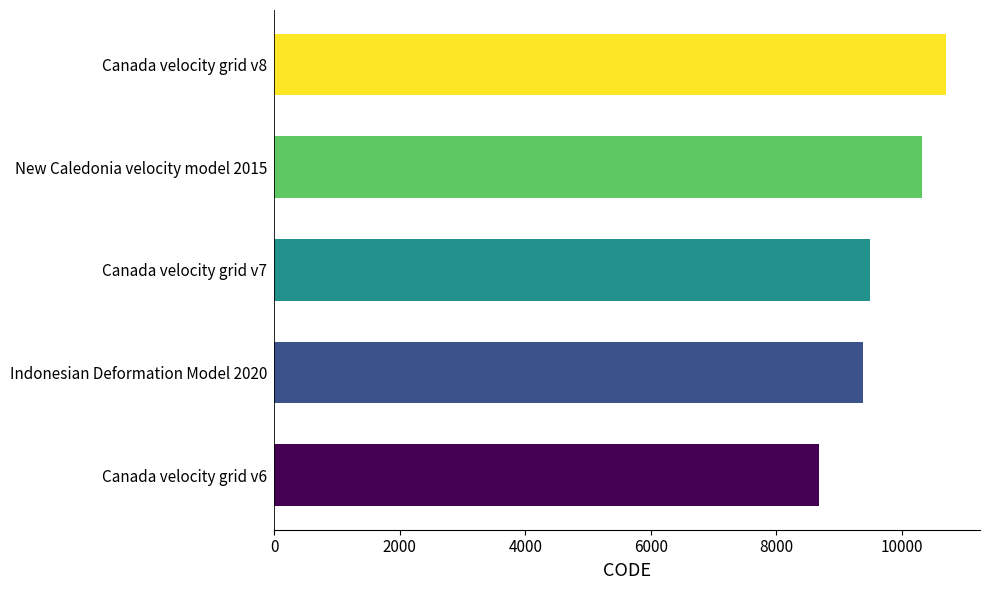

Reading bottom to top, list all the values displayed in this chart.

8676	9375	9483	10323	10707